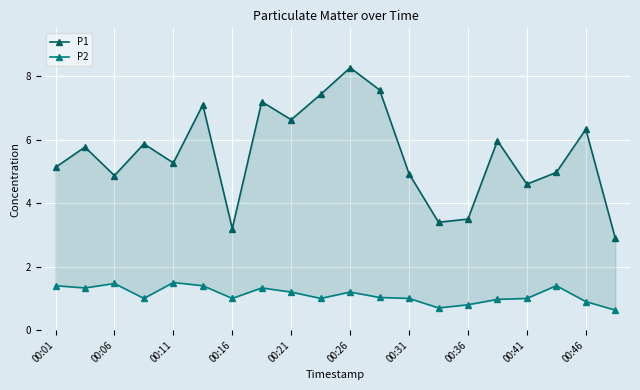

Is the value of P2 at 00:36 greater than the value of P1 at 00:26?

No